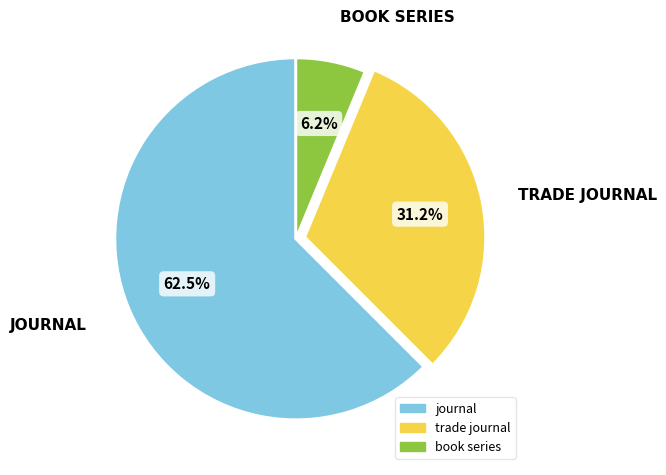

What percentage is the book series slice, to the nearest percent?

6%